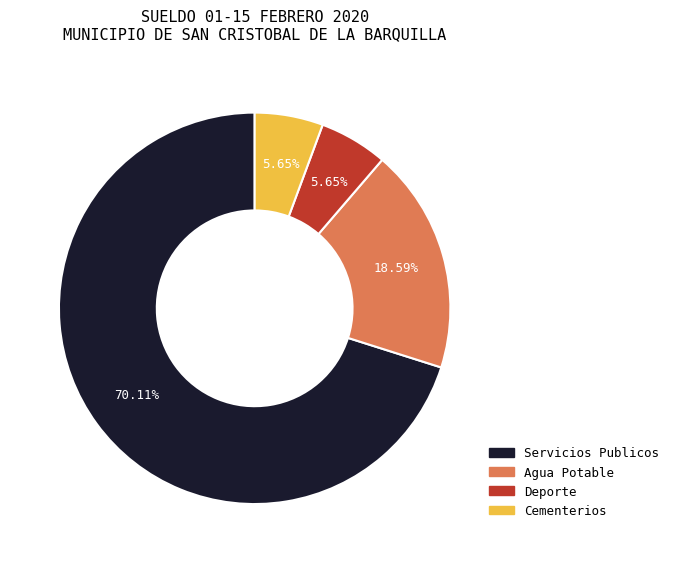

To the nearest percent, what is the difference between the largest and smallest slice percentages?

64%